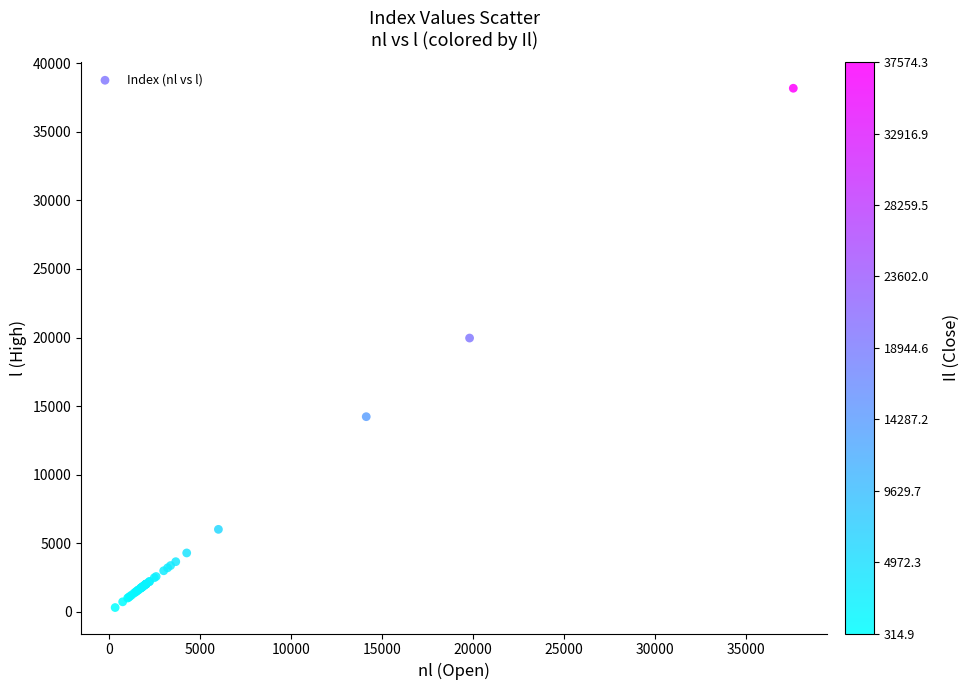

What Y value in the scatter plot is closest to 19245?

19963.4